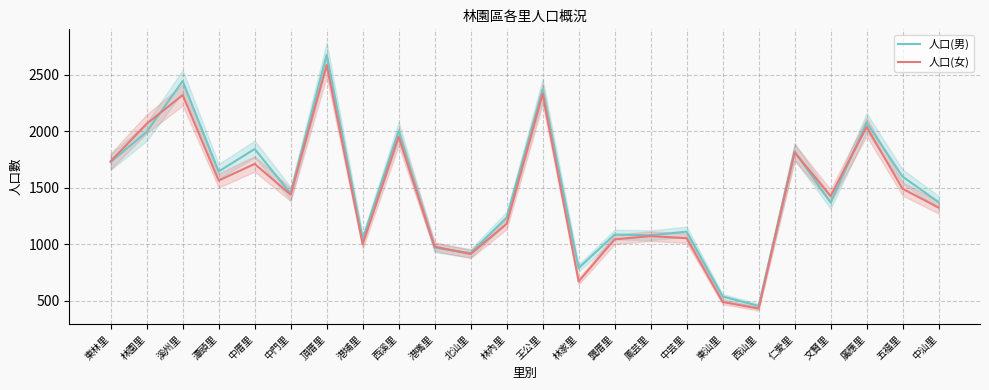

What is the label of the 7th point from the right?

東汕里